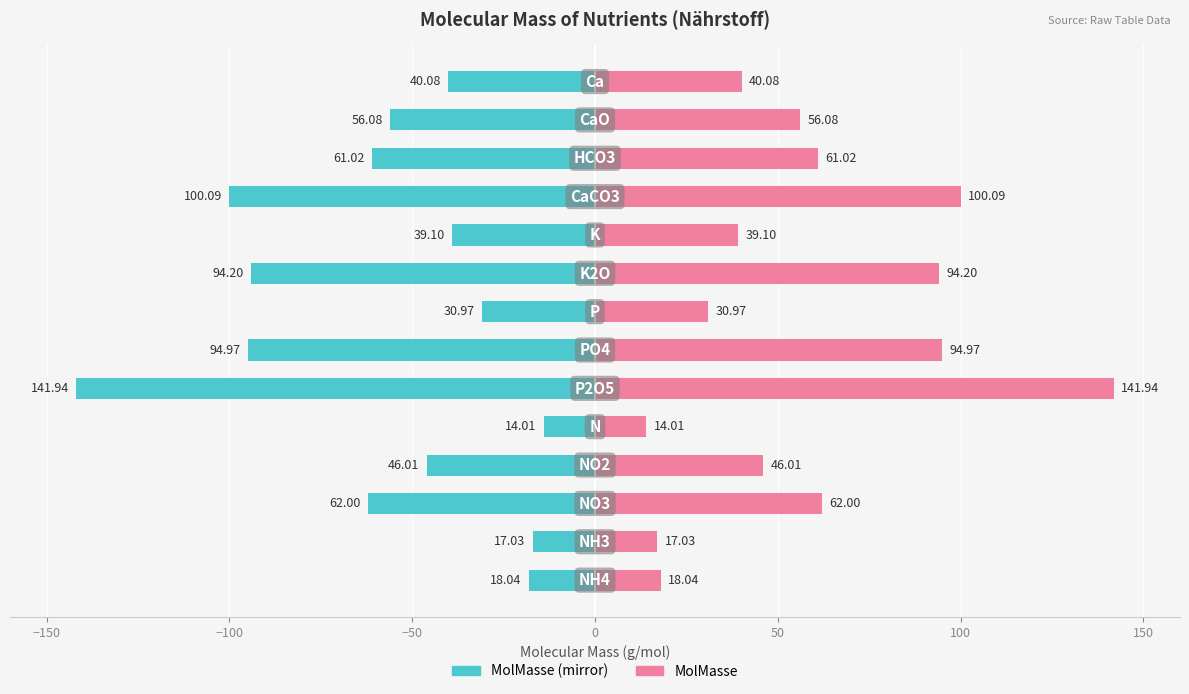

Which series has the largest range (max minus min)?

MolMasse (left mirror)